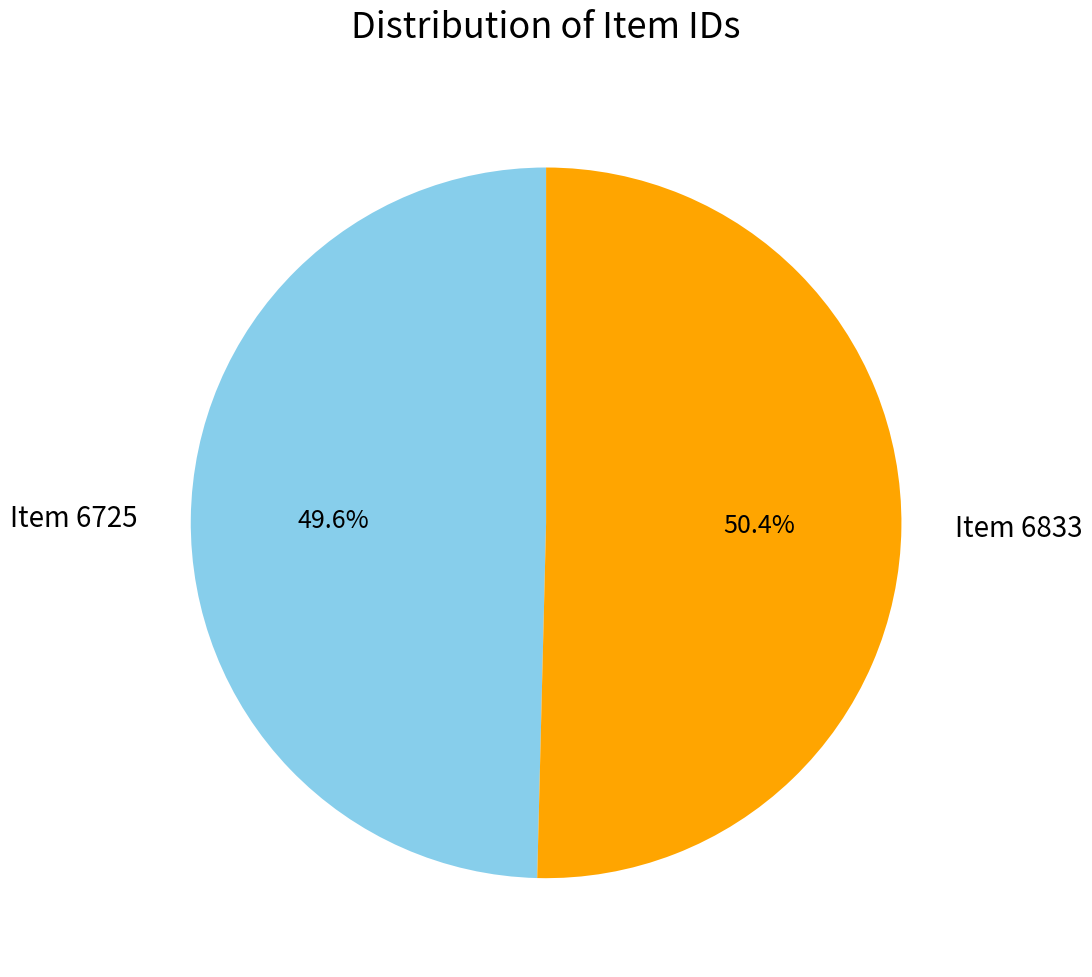

Is Item 6833 the majority of the pie?

Yes